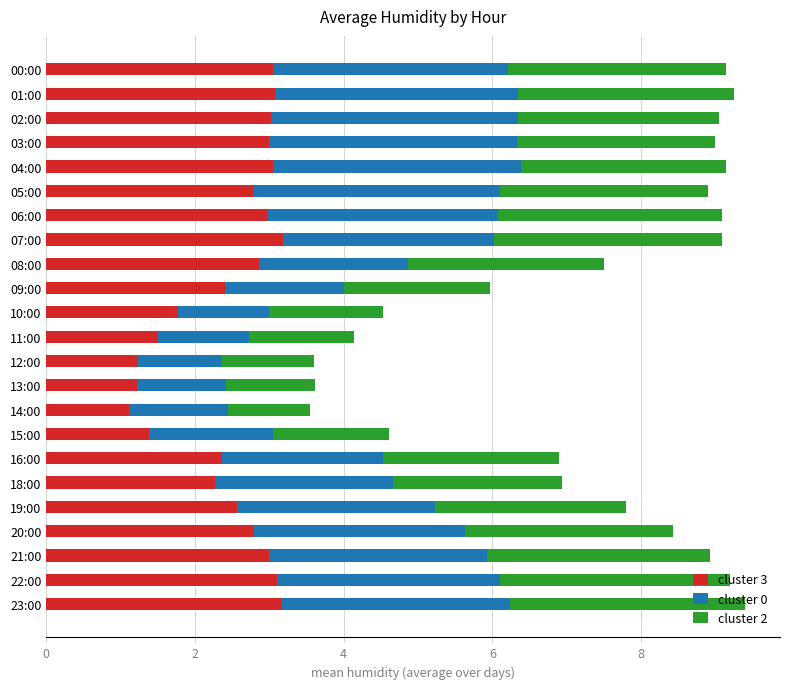

What is the total value across all series at 15:00?

4.6